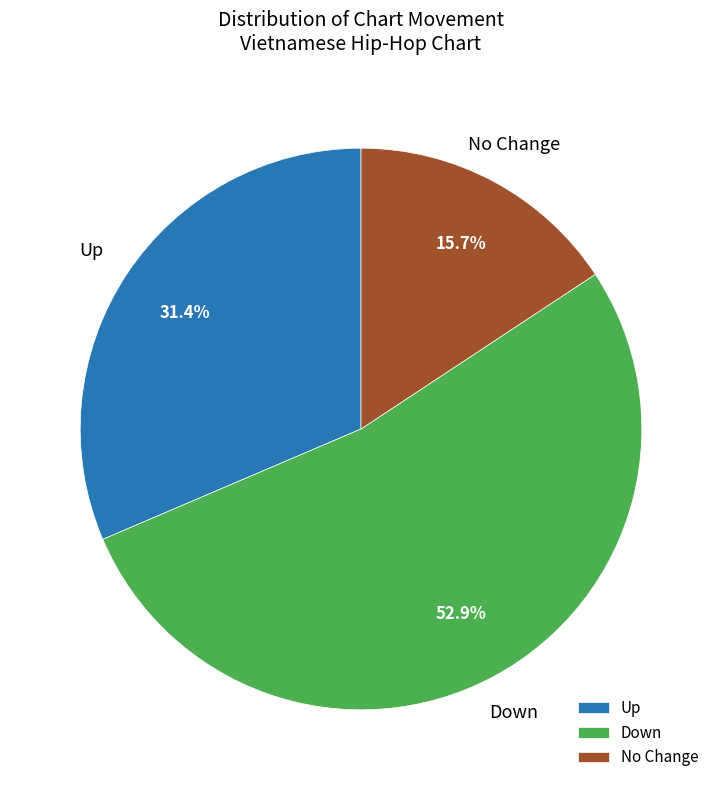

Which has a higher value, Down or Up?

Down